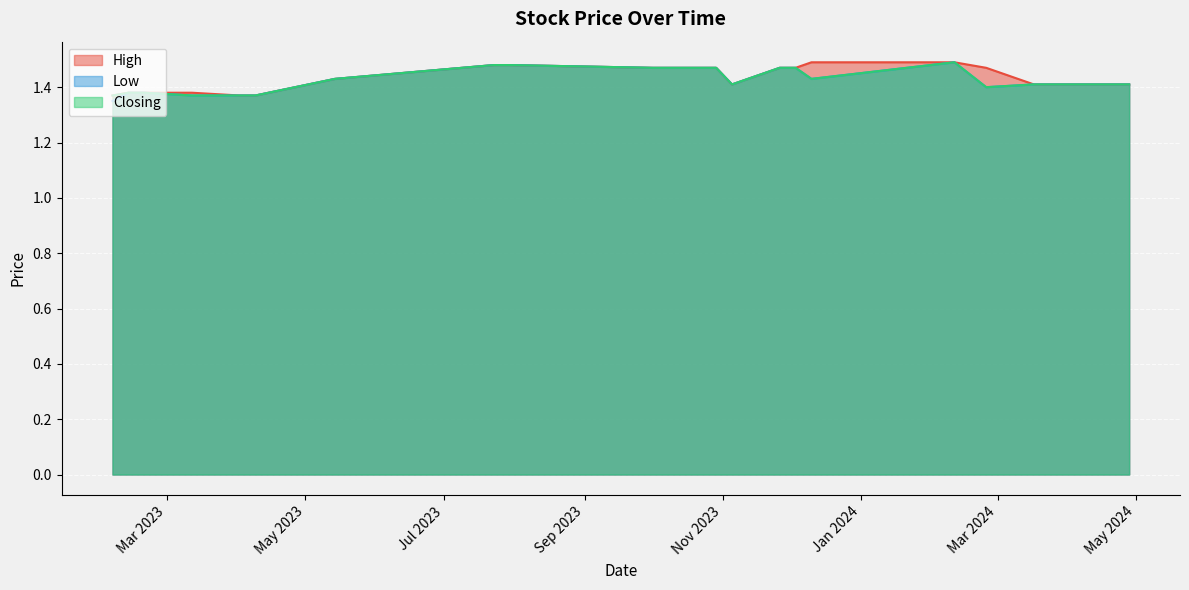

True or false: Closing has more than 2 interior local peaks.

False